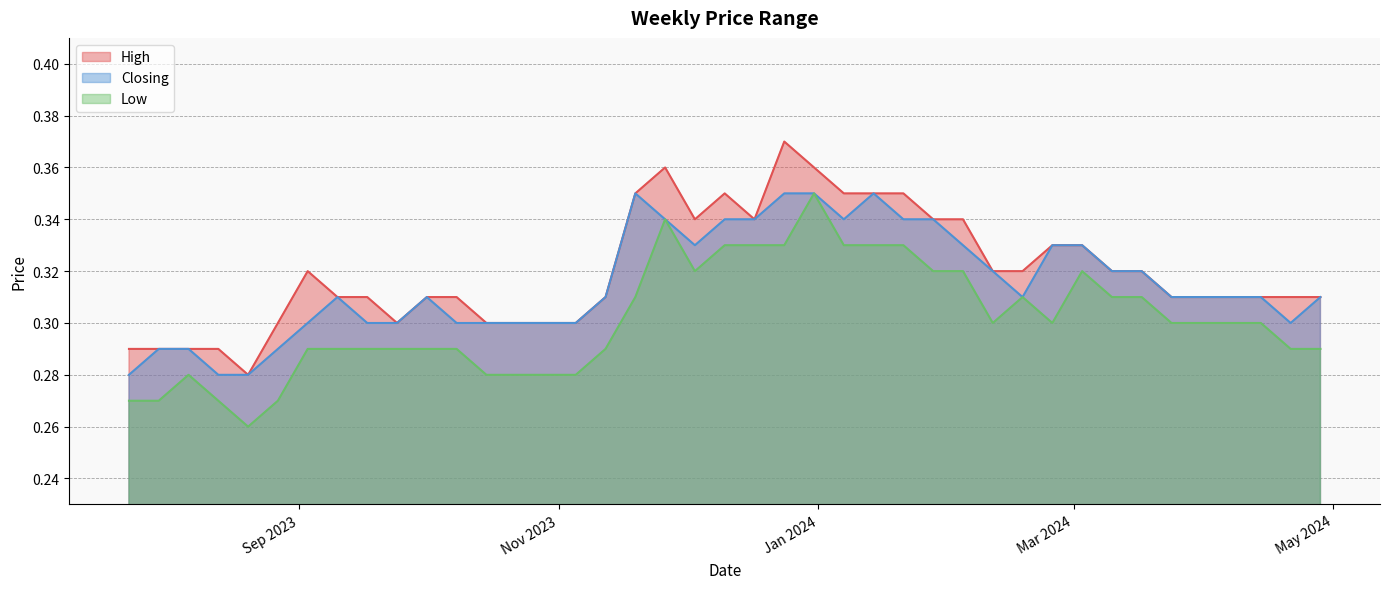

Does the chart have visible grid lines?

Yes